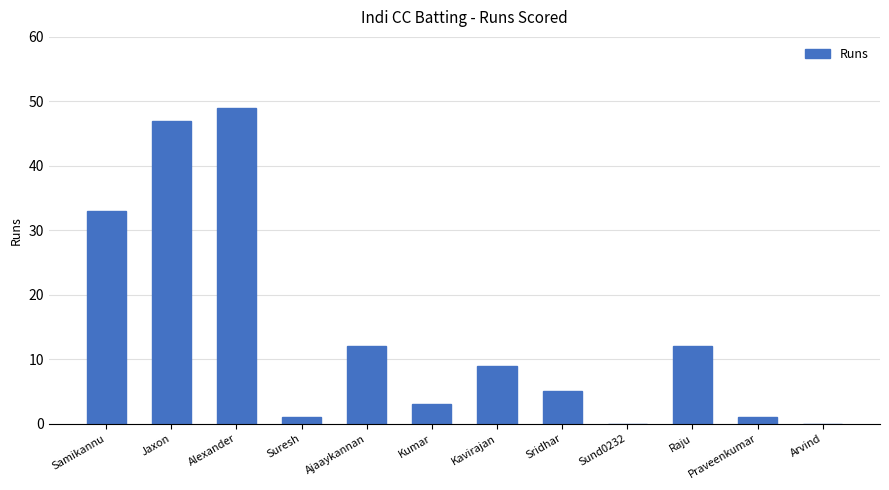

The chart shows a value of 49 at Alexander. True or false?

True